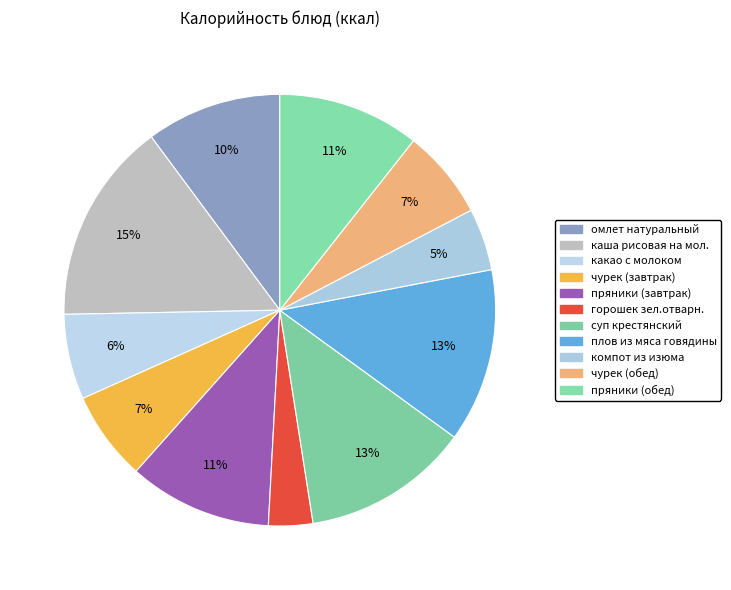

What is the change in value from омлет натуральный to пряники (обед)?

+8.1